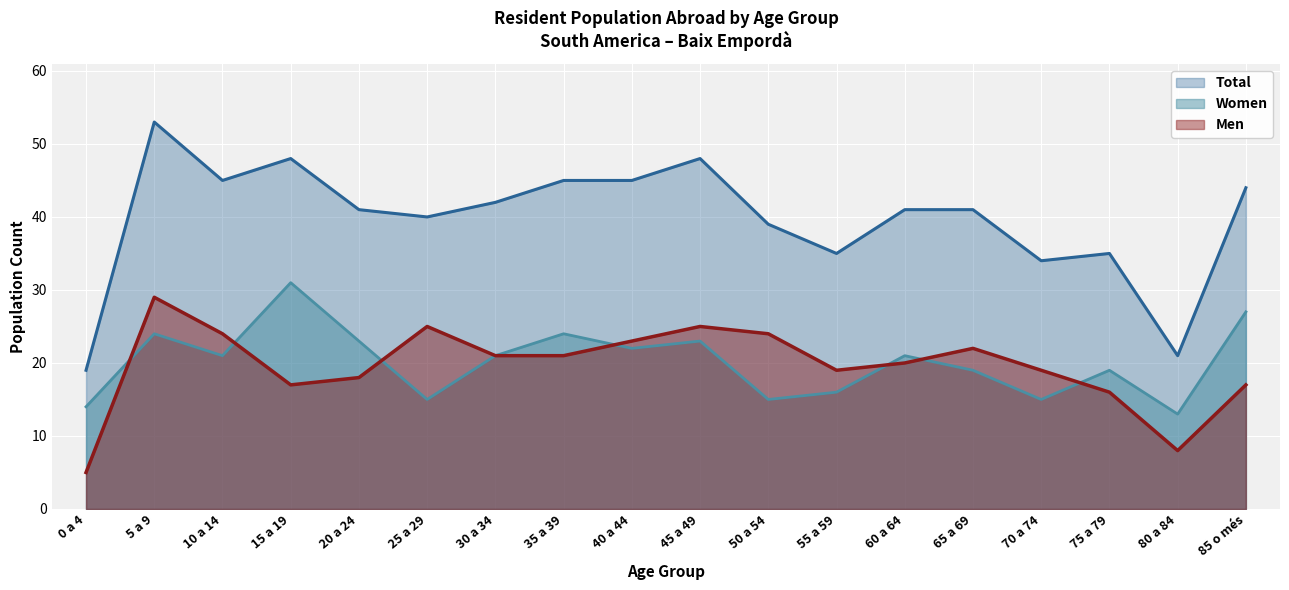

What is the difference between the Men values at 55 a 59 and 20 a 24?

1